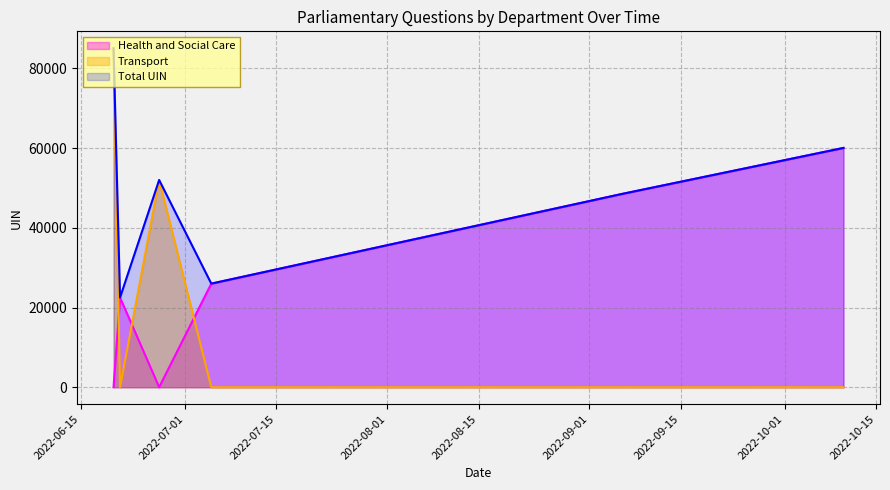

After their last crossing, which series has the higher values: Transport or Health and Social Care?

Health and Social Care